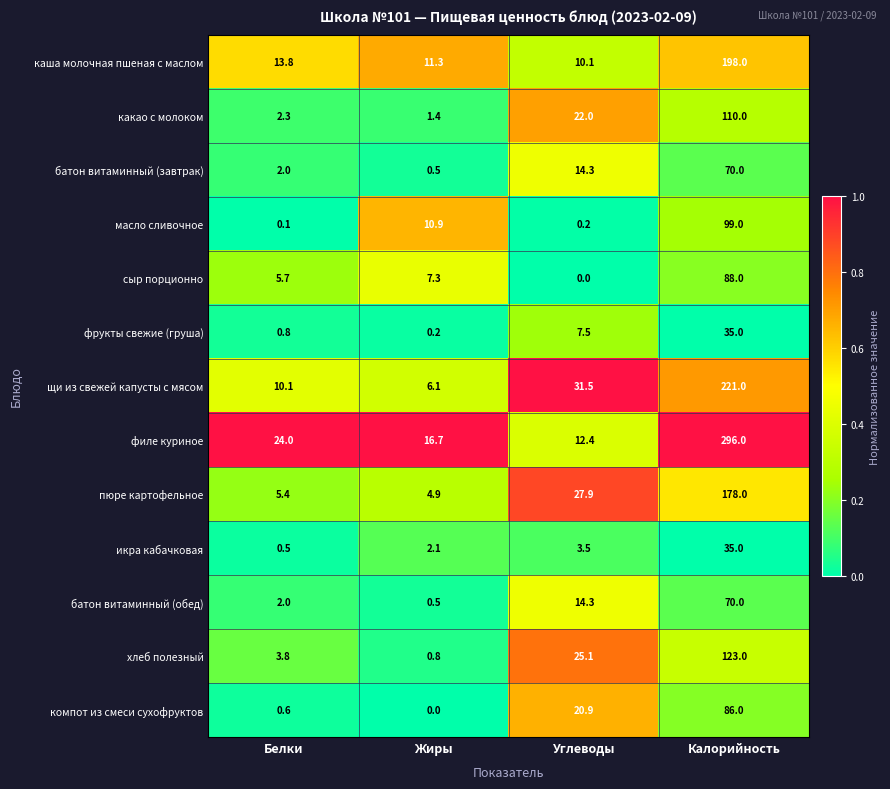

What is the total value across all series at Калорийность?

1609.0